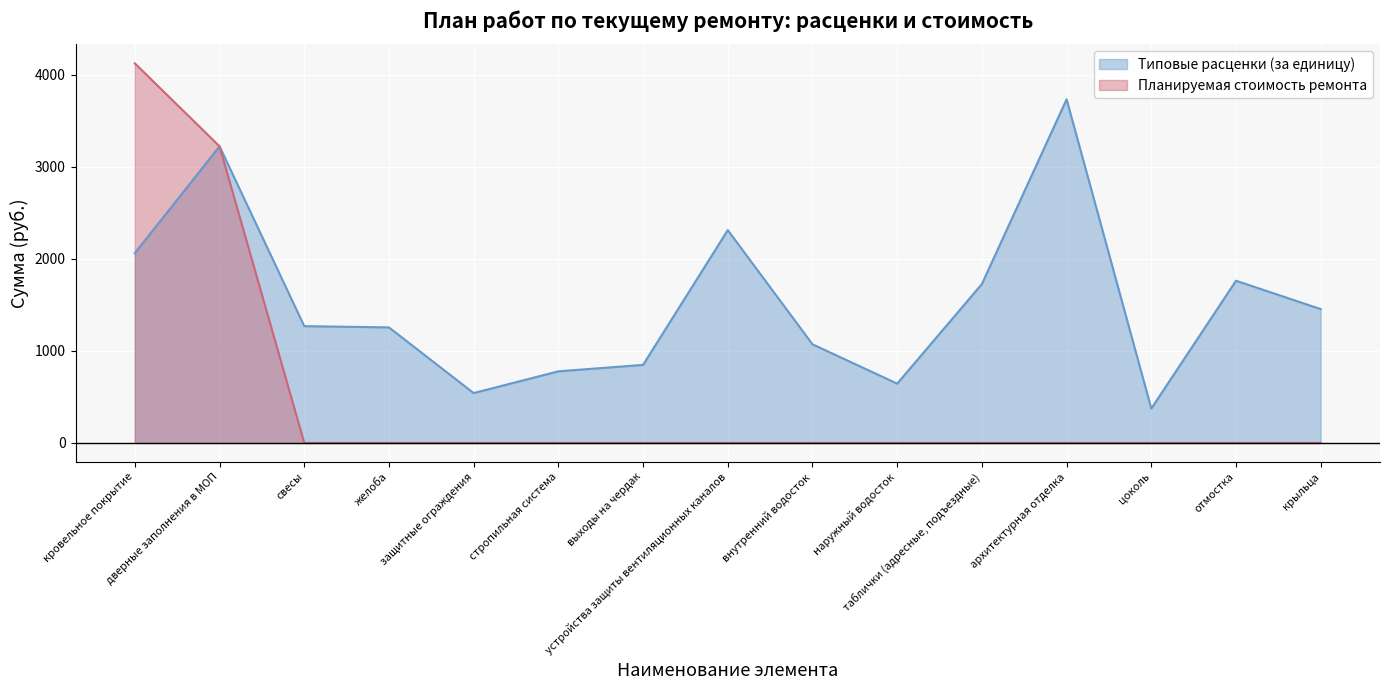

What are all the series names shown in the legend?

Типовые расценки (за единицу), Планируемая стоимость ремонта